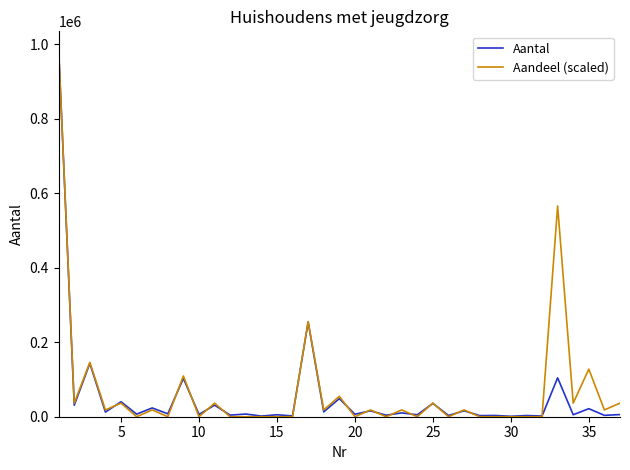

What is the greatest value displayed?

985450.0